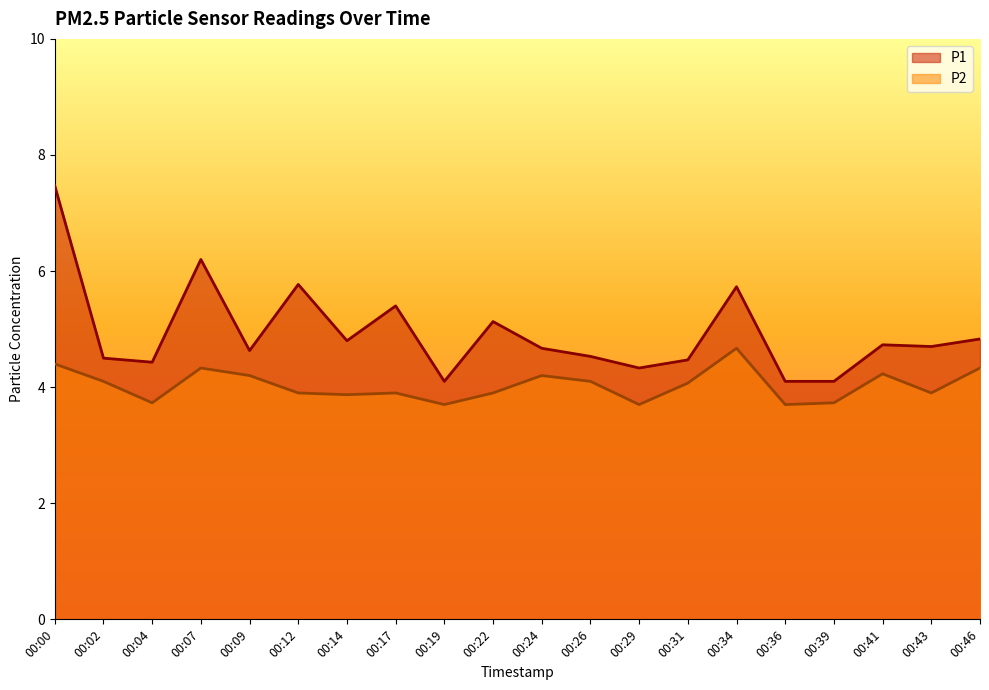

Which series has the widest spread of values?

P1